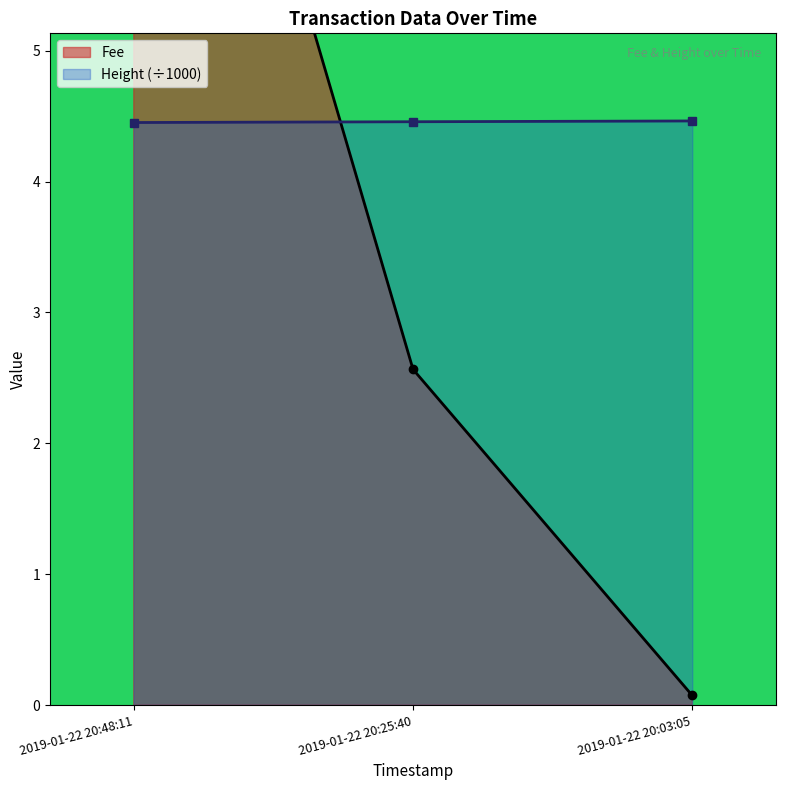

Count the values in the range 4 to 5.

3